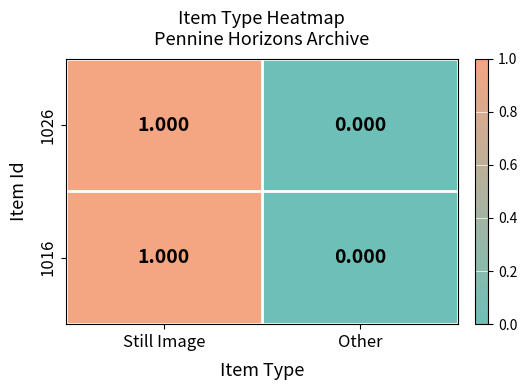

Which category has the lowest value across all series?

Other